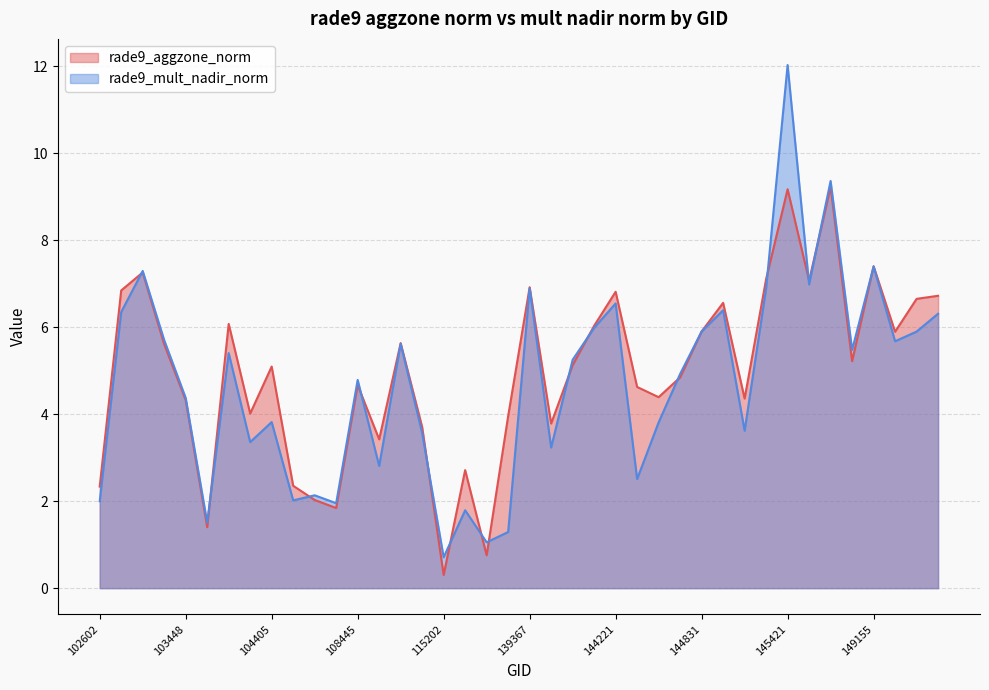

Which series has the widest spread of values?

rade9_mult_nadir_norm